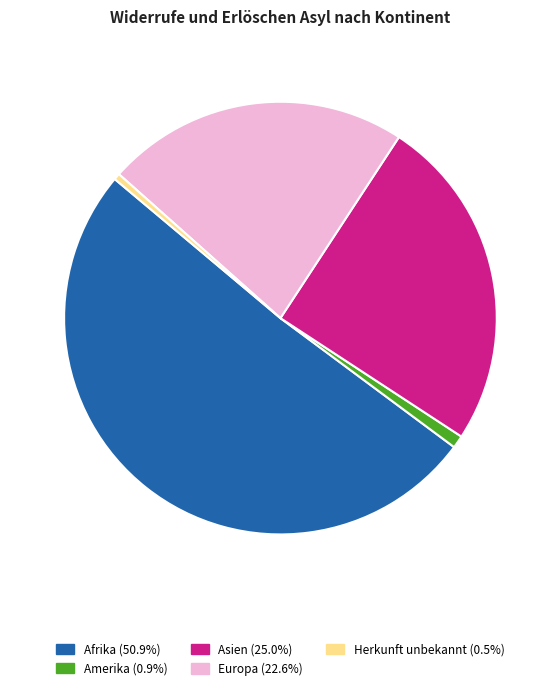

Count the number of slices in the pie.

5